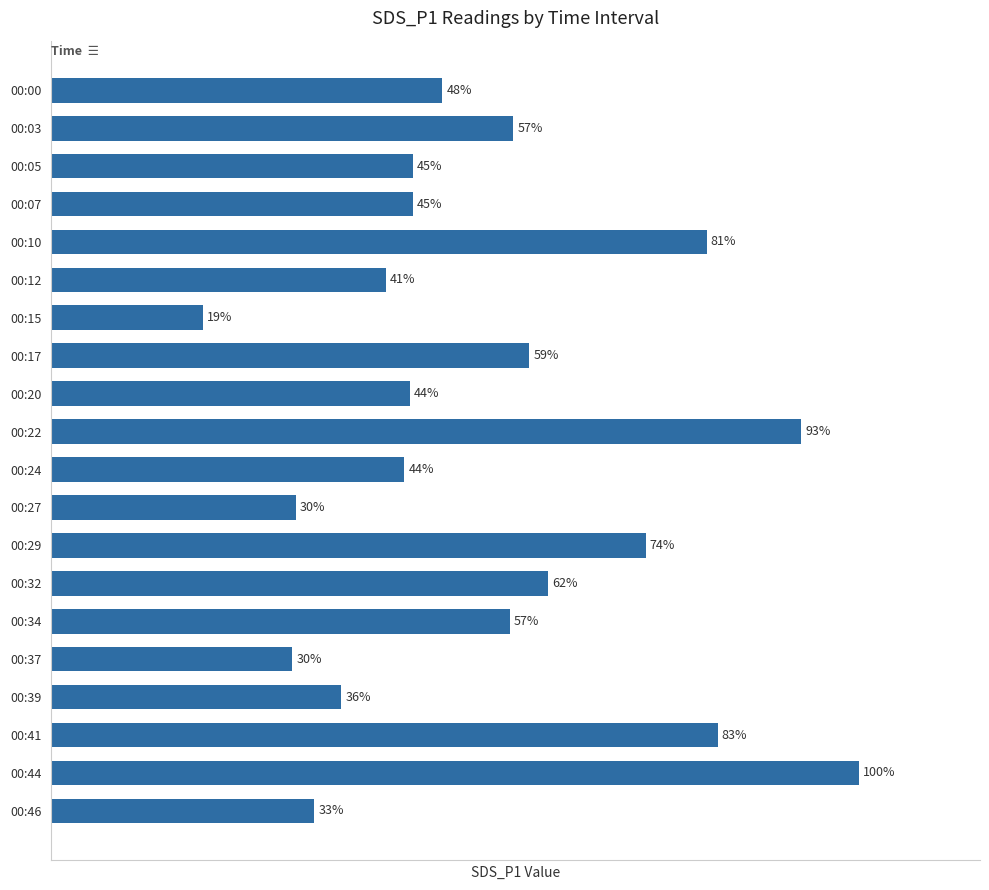

Between 00:05 and 00:17, which is larger?

00:17